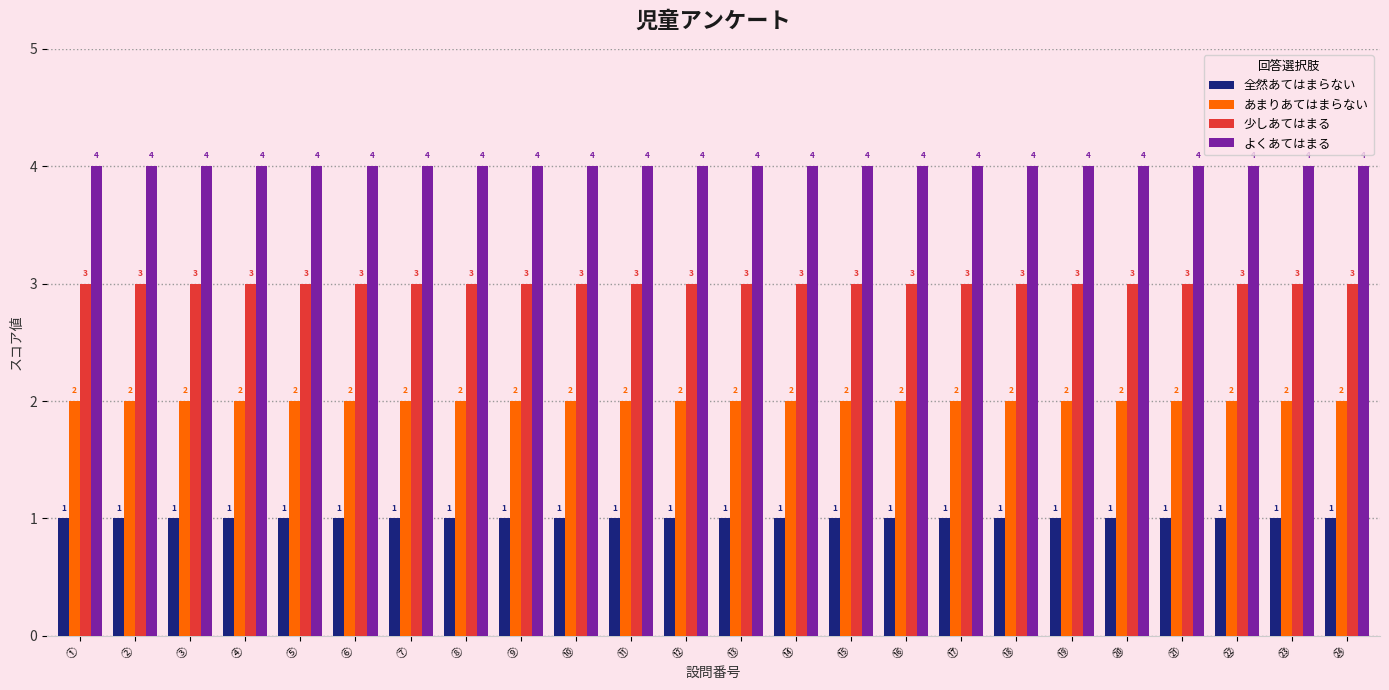

What is the label of the 23rd bar from the left?

㉓